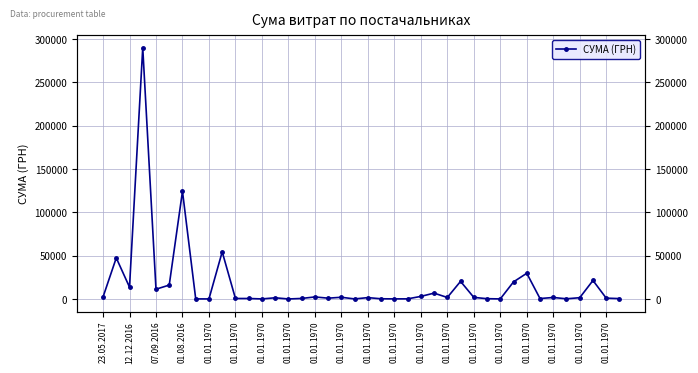

What value does the data have at 21?

325.0